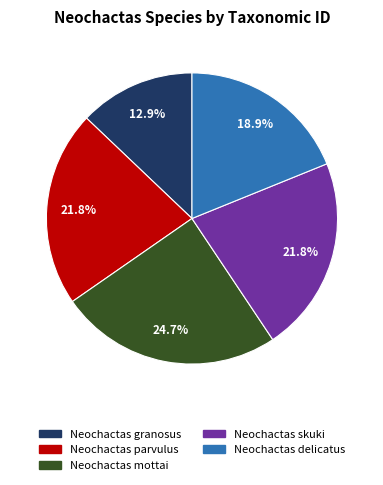

To the nearest percent, what is the average slice percentage?

20%